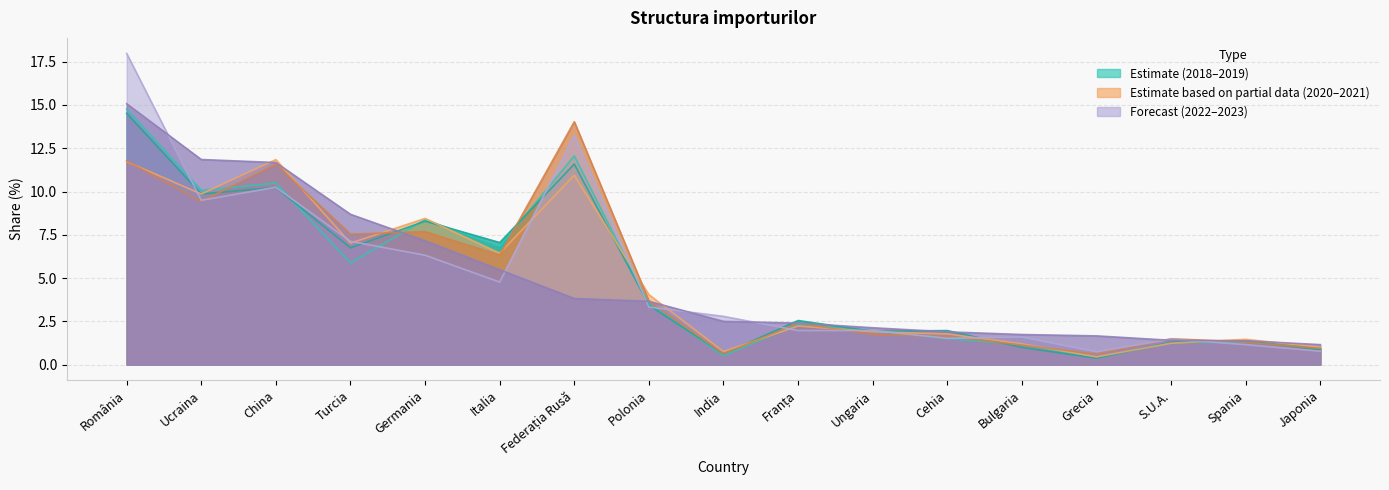

Reading left to right, extract all data points from this chart.

Ianuarie-noiembrie 2018: România=14.8	Ucraina=10.1	China=10.5	Turcia=5.9	Germania=8.4	Italia=6.8	Federația Rusă=12.1	Polonia=3.5	India=0.5	Franța=2.3	Ungaria=2.0	Cehia=1.5	Bulgaria=1.2	Grecia=0.4	S.U.A.=1.3	Spania=1.3	Japonia=0.9
Ianuarie-noiembrie 2019: România=14.5	Ucraina=9.9	China=10.2	Turcia=6.7	Germania=8.3	Italia=7.1	Federația Rusă=11.6	Polonia=3.4	India=0.6	Franța=2.5	Ungaria=1.9	Cehia=2.0	Bulgaria=1.0	Grecia=0.4	S.U.A.=1.3	Spania=1.4	Japonia=0.9
Ianuarie-noiembrie 2020: România=11.7	Ucraina=9.9	China=11.8	Turcia=7.0	Germania=8.4	Italia=6.4	Federația Rusă=10.9	Polonia=4.0	India=0.8	Franța=2.2	Ungaria=1.9	Cehia=1.8	Bulgaria=1.2	Grecia=0.4	S.U.A.=1.2	Spania=1.5	Japonia=1.0
Ianuarie-noiembrie 2021: România=11.8	Ucraina=9.4	China=11.6	Turcia=7.5	Germania=7.7	Italia=6.3	Federația Rusă=14.0	Polonia=3.7	India=0.6	Franța=2.4	Ungaria=1.7	Cehia=1.6	Bulgaria=1.1	Grecia=0.6	S.U.A.=1.5	Spania=1.3	Japonia=0.9
Ianuarie-noiembrie 2022: România=18.0	Ucraina=9.5	China=10.2	Turcia=7.1	Germania=6.3	Italia=4.8	Federația Rusă=13.2	Polonia=3.3	India=2.8	Franța=2.0	Ungaria=2.0	Cehia=1.5	Bulgaria=1.6	Grecia=0.7	S.U.A.=1.5	Spania=1.2	Japonia=0.8
Ianuarie-noiembrie 2023: România=15.1	Ucraina=11.9	China=11.7	Turcia=8.7	Germania=7.2	Italia=5.5	Federația Rusă=3.8	Polonia=3.7	India=2.5	Franța=2.4	Ungaria=2.1	Cehia=1.9	Bulgaria=1.7	Grecia=1.7	S.U.A.=1.4	Spania=1.4	Japonia=1.2